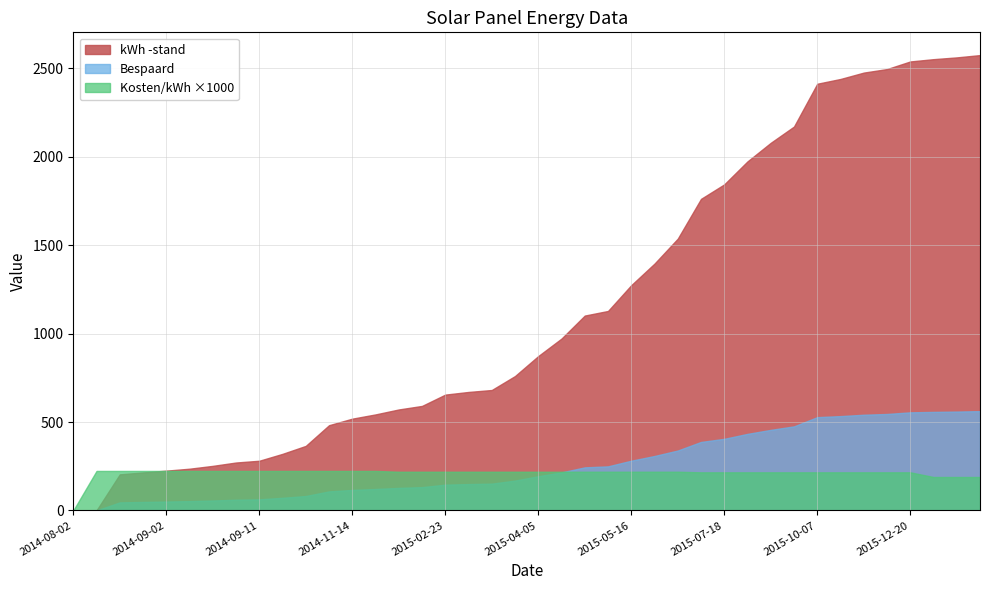

Is it true that kWh -stand equals 316.0 at 2014-08-31?

False